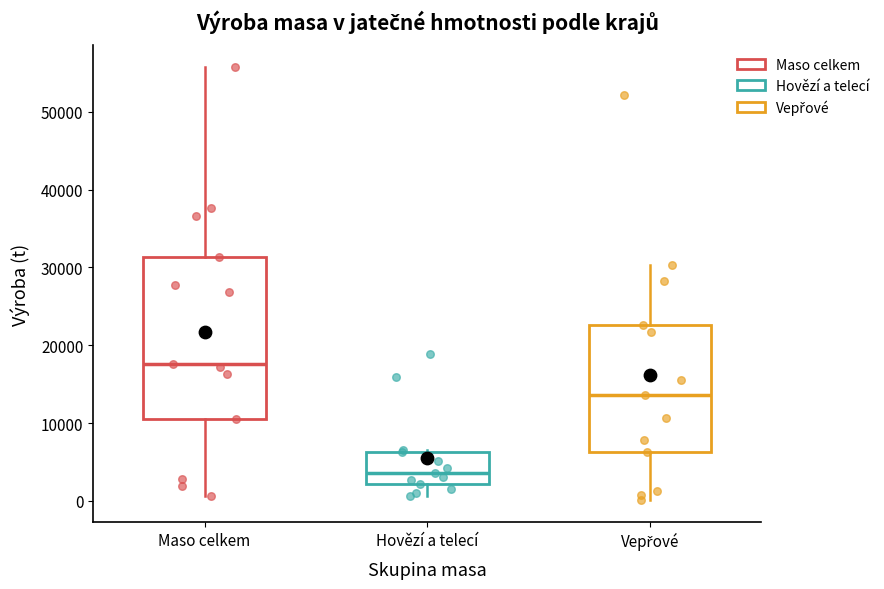

Where does the upper whisker of the box for Vepřové end on the y-axis? The values are not printed on the chart, so give them approximately, as read against the axis.

30000